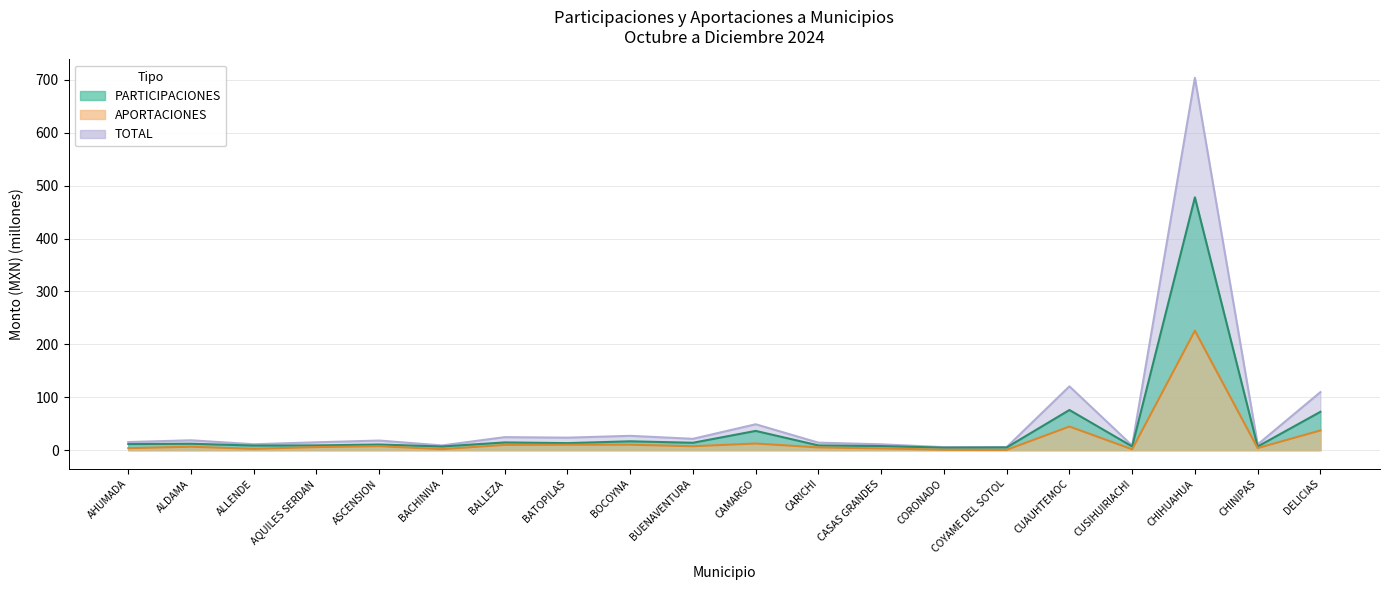

How many data points in PARTICIPACIONES are above 11?

10